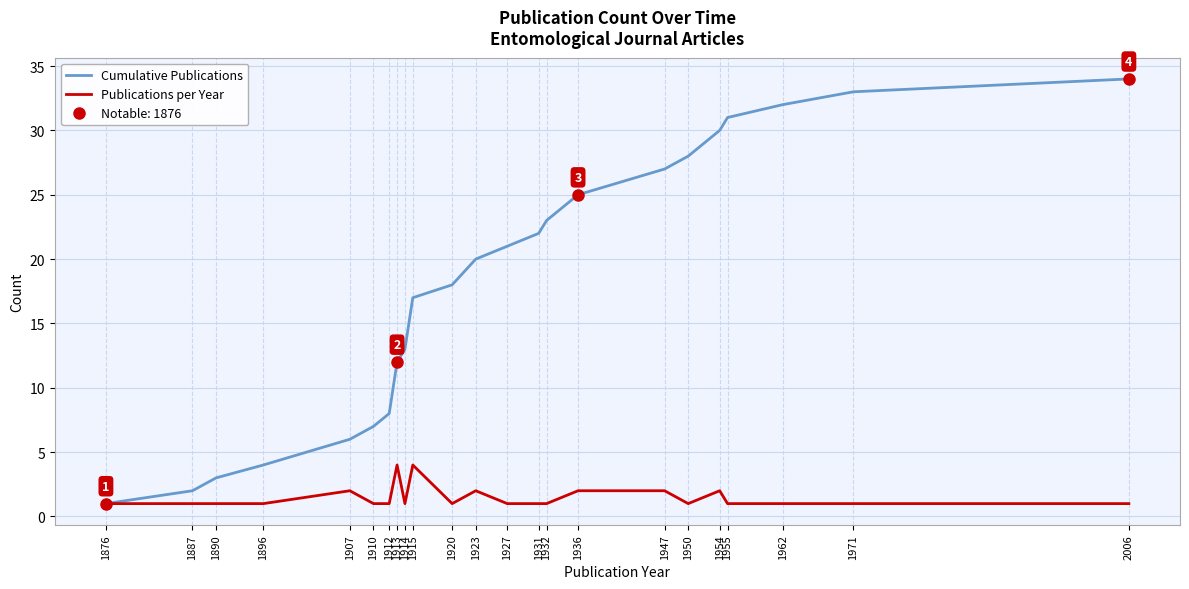

How many series are shown in this chart?

2